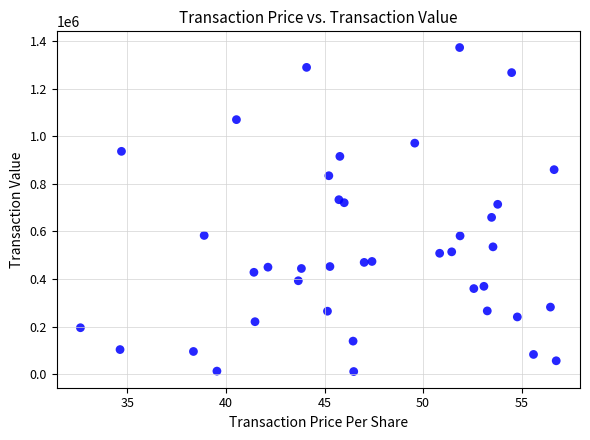

What is the range of Y values (max minus min)?

1361326